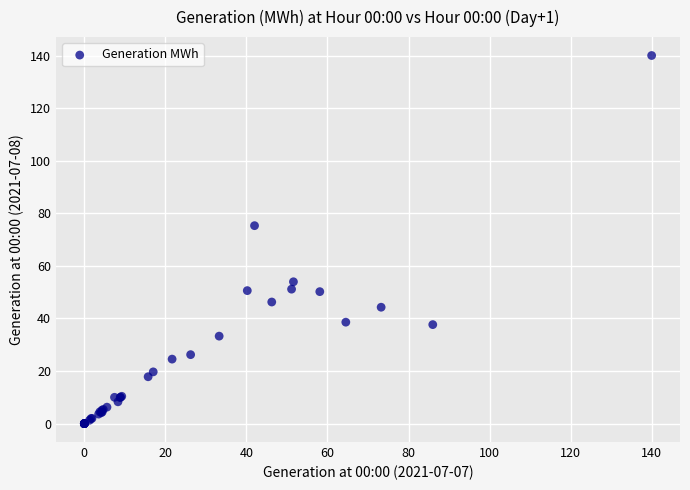

What Y value in the scatter plot is closest to 70?

75.3